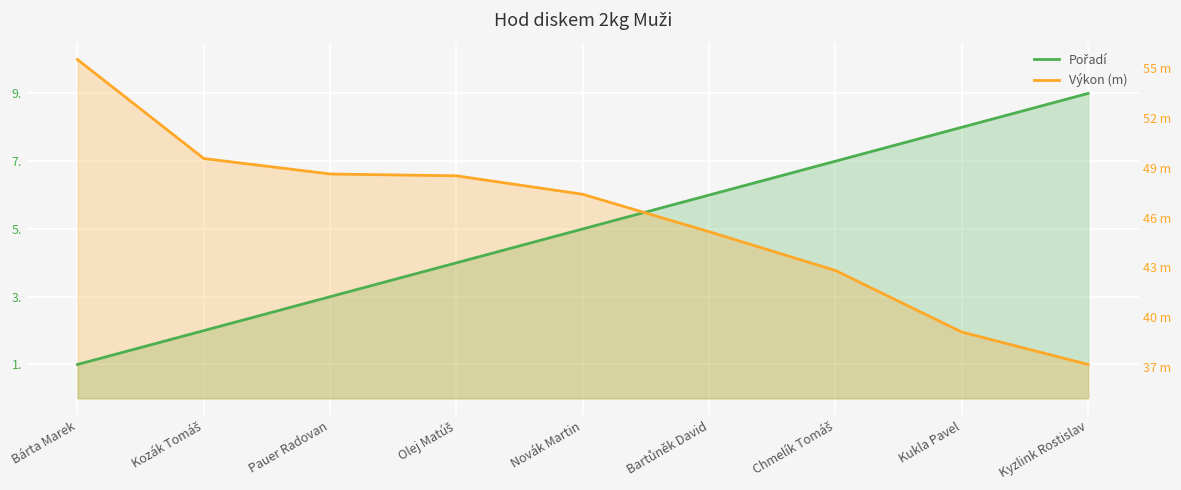

How many intersections are there between Výkon and Pořadí?

1